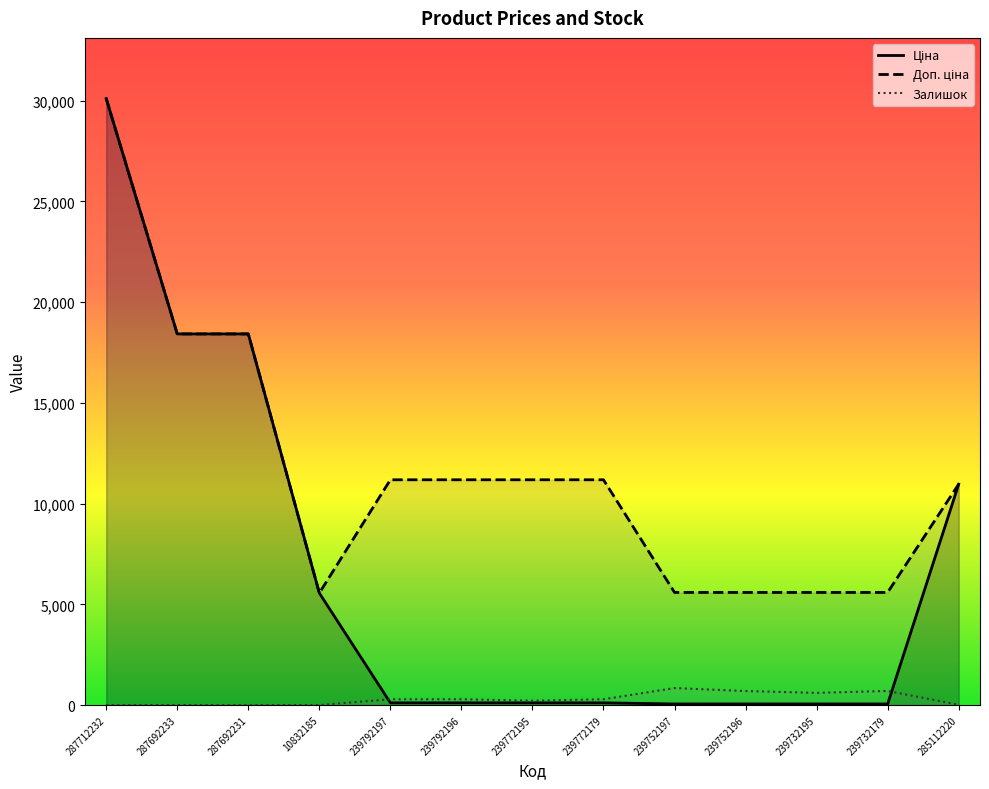

Count the number of data series in this chart.

3